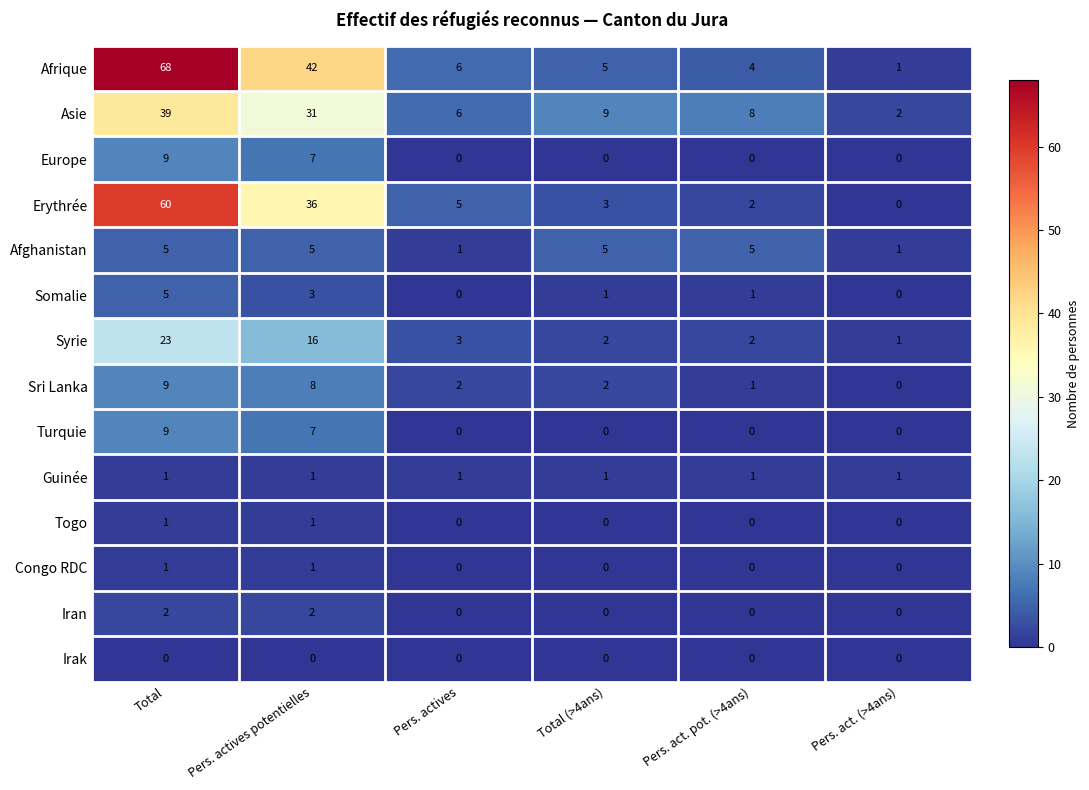

What is the difference between the Somalie values at Total and Pers. actives?

5